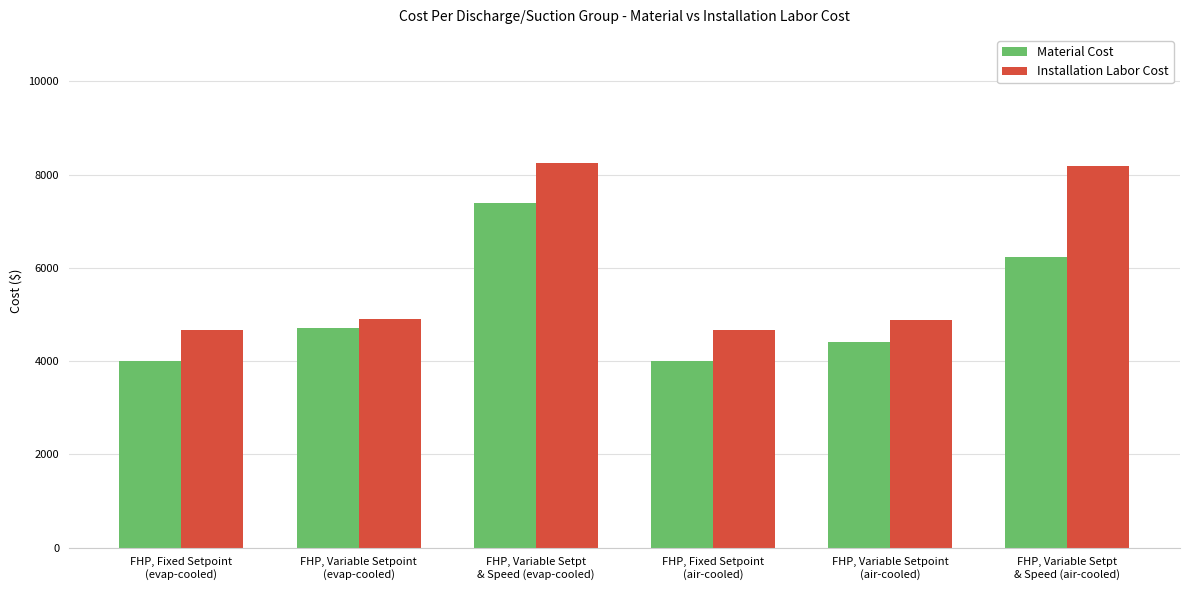

Is it true that Material Cost equals 4406.2 at FHP, Variable Setpoint
(air-cooled)?

True